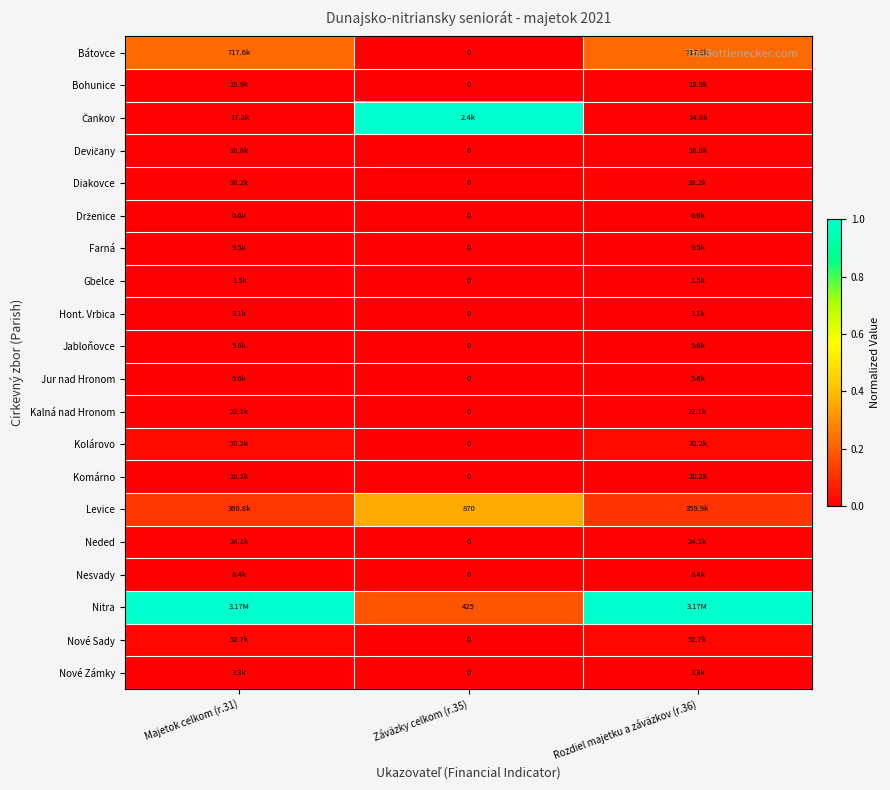

List the labels in order of Nové Zámky value, smallest first.

Záväzky celkom (r.35), Majetok celkom (r.31), Rozdiel majetku a záväzkov (r.36)